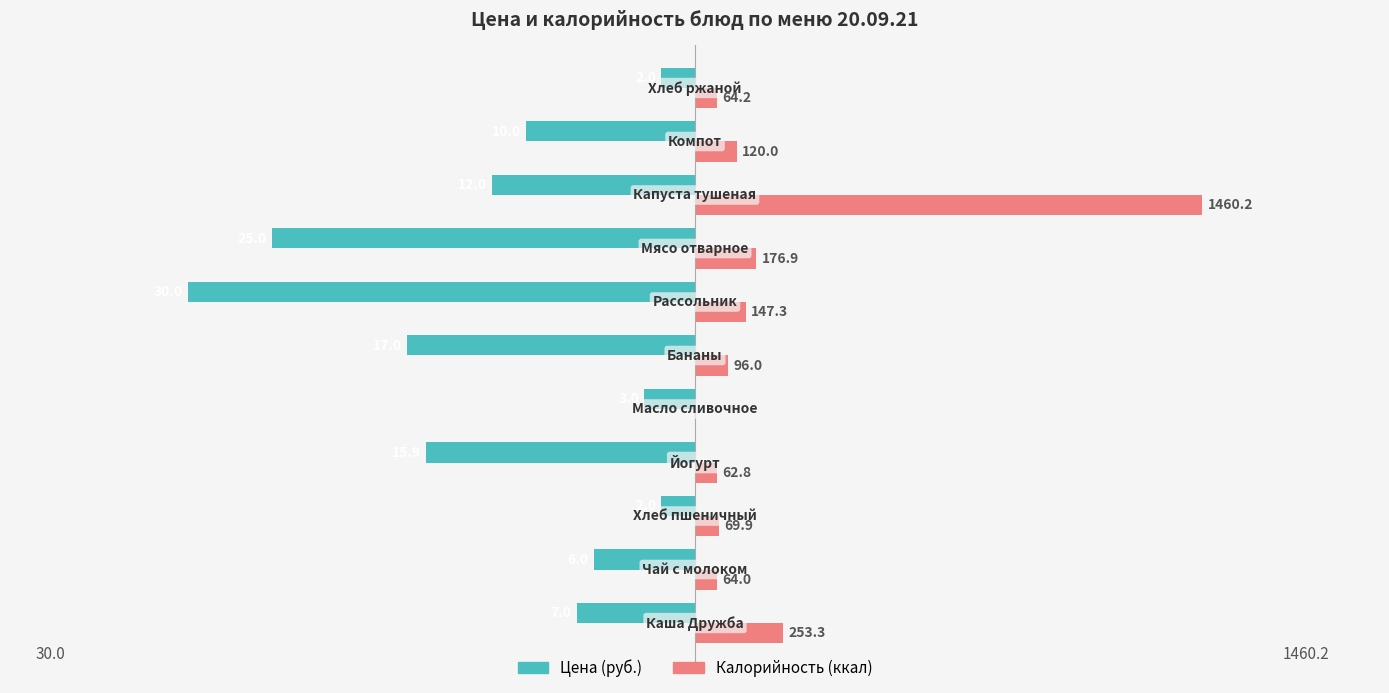

What are all the series names shown in the legend?

Цена (руб.), Калорийность (ккал)